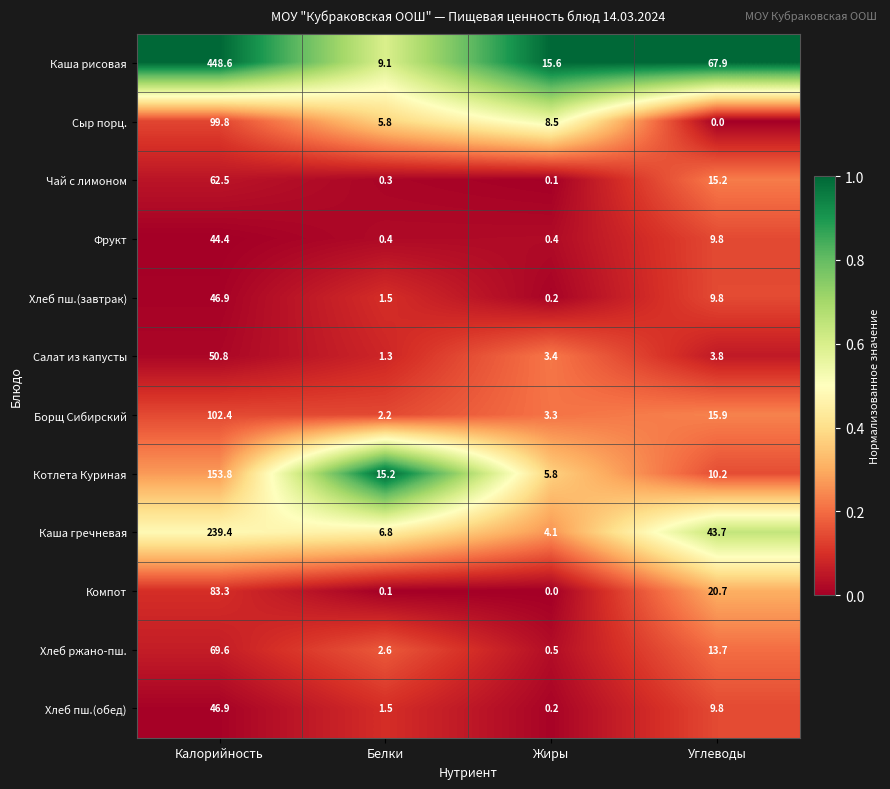

What is the greatest value displayed?

448.6